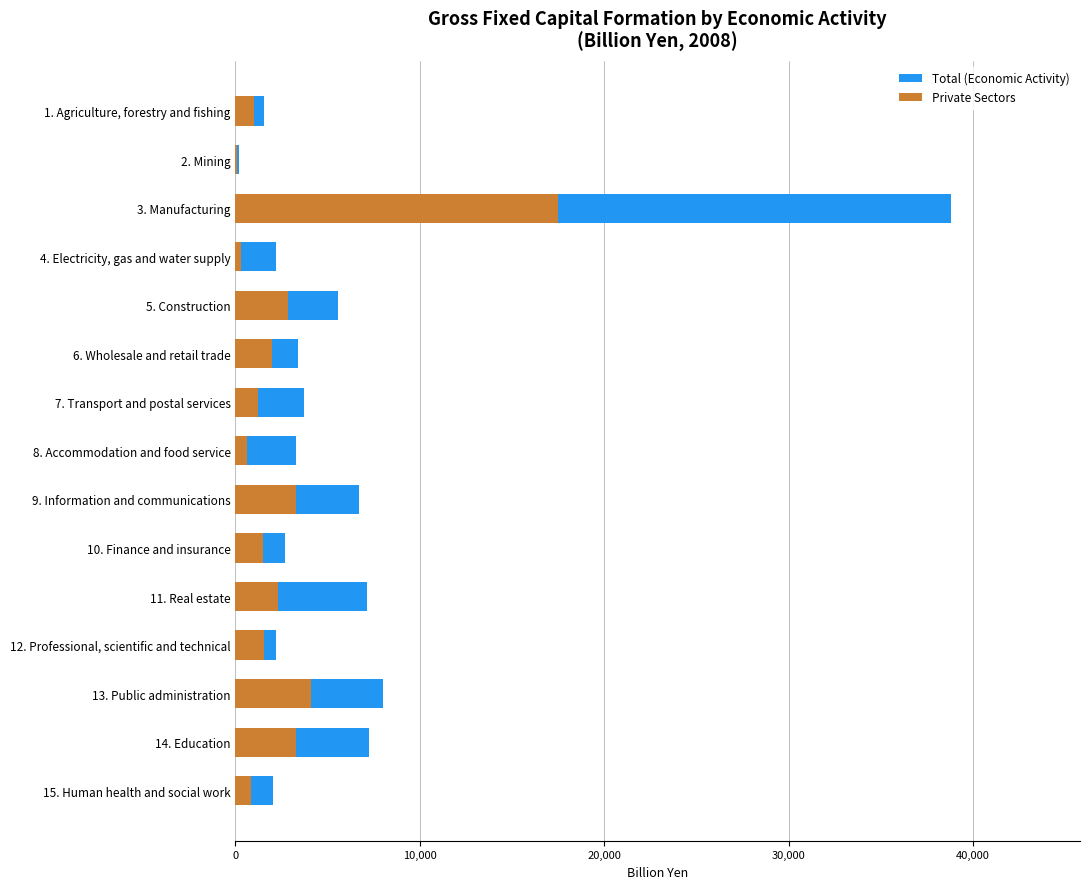

Is it true that Total (Economic Activity) equals 2013.7 at 7. Transport and postal services?

False